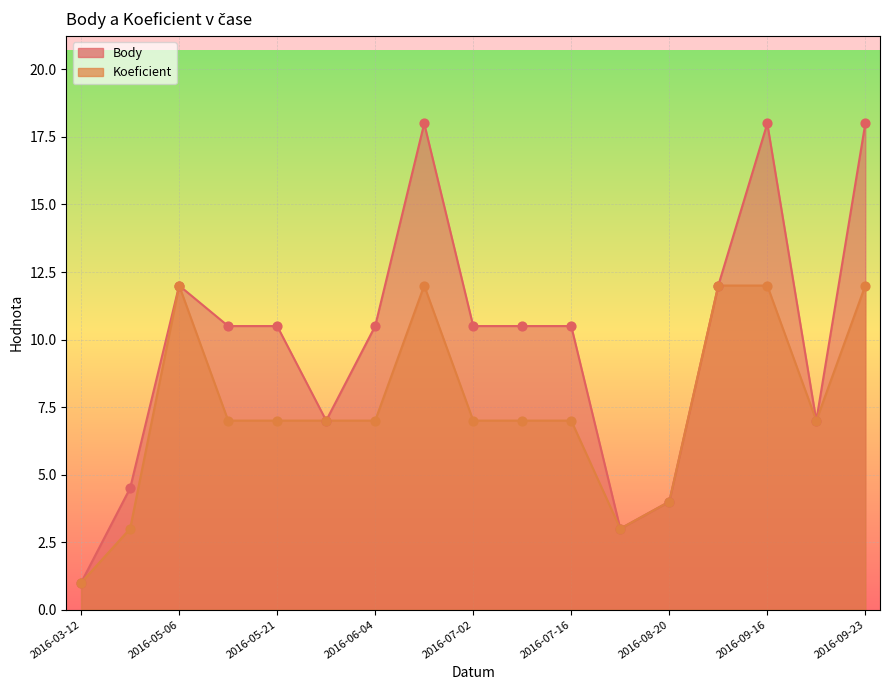

Which series has the largest total across all categories?

Body